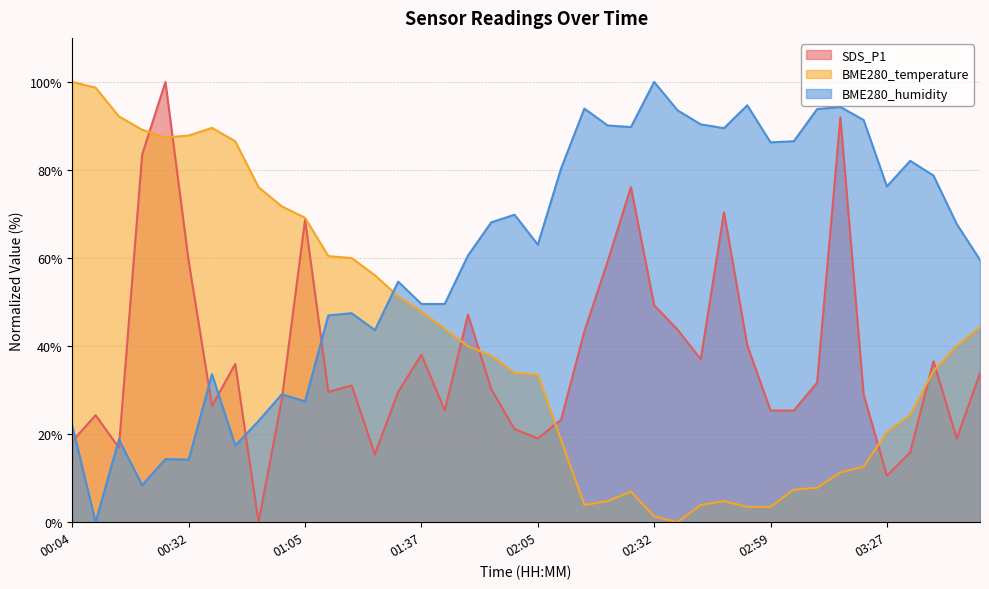

The BME280_temperature series shows 86.5 at 00:43. True or false?

True